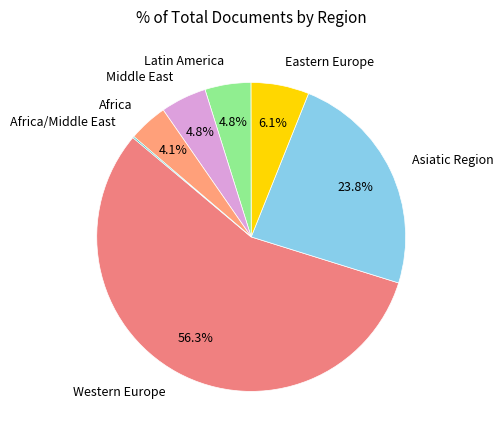

Does Asiatic Region represent more than half of the total?

No